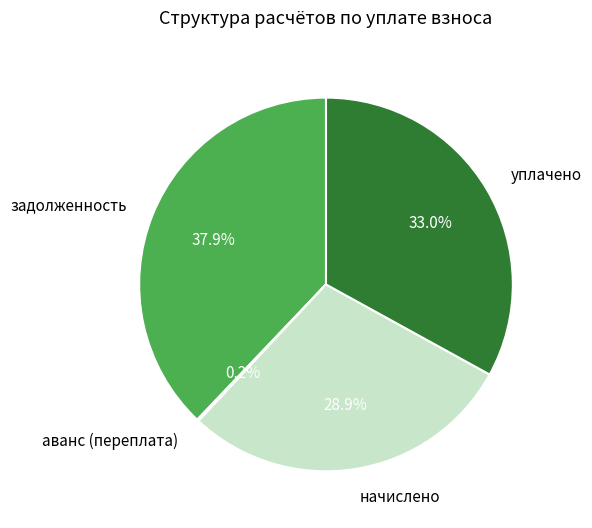

What is the ratio of the value at начислено to the value at задолженность?

0.8